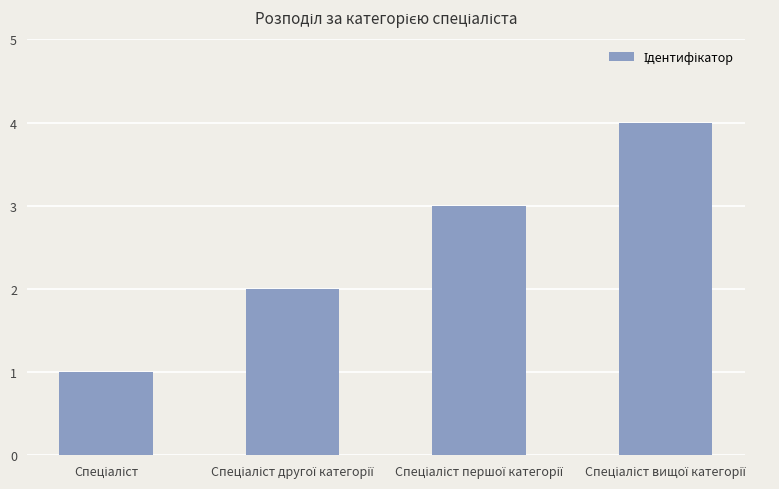

What is the sum of all values?

10